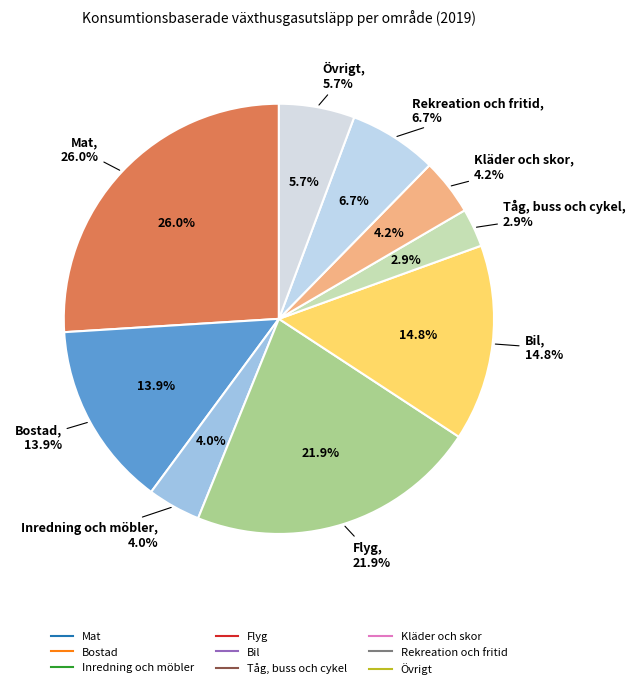

What is the total percentage of Tåg, buss och cykel and Mat?

28.9%